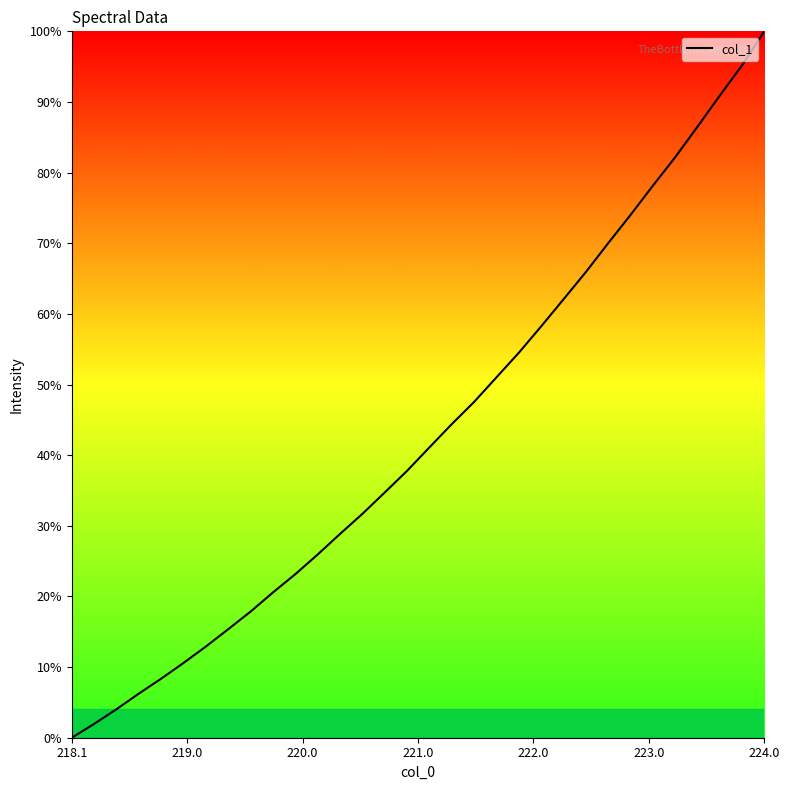

What is the maximum value shown in the chart?

100.0